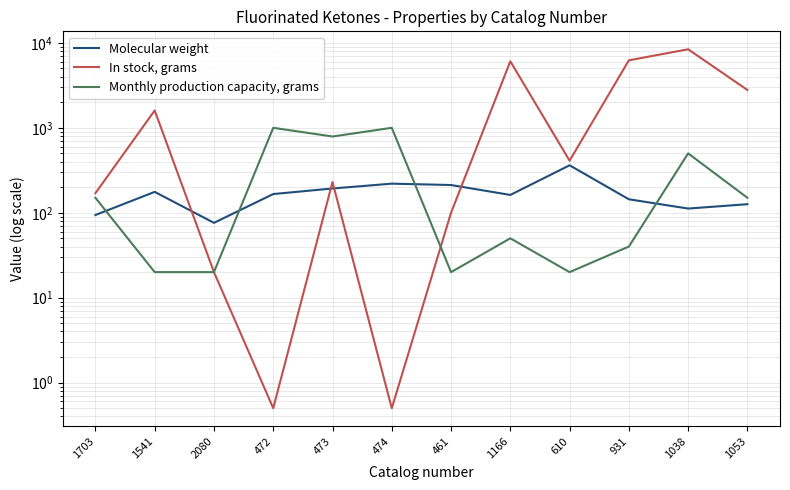

What is the difference between the maximum and minimum values in the Monthly production capacity, grams series?

980.0